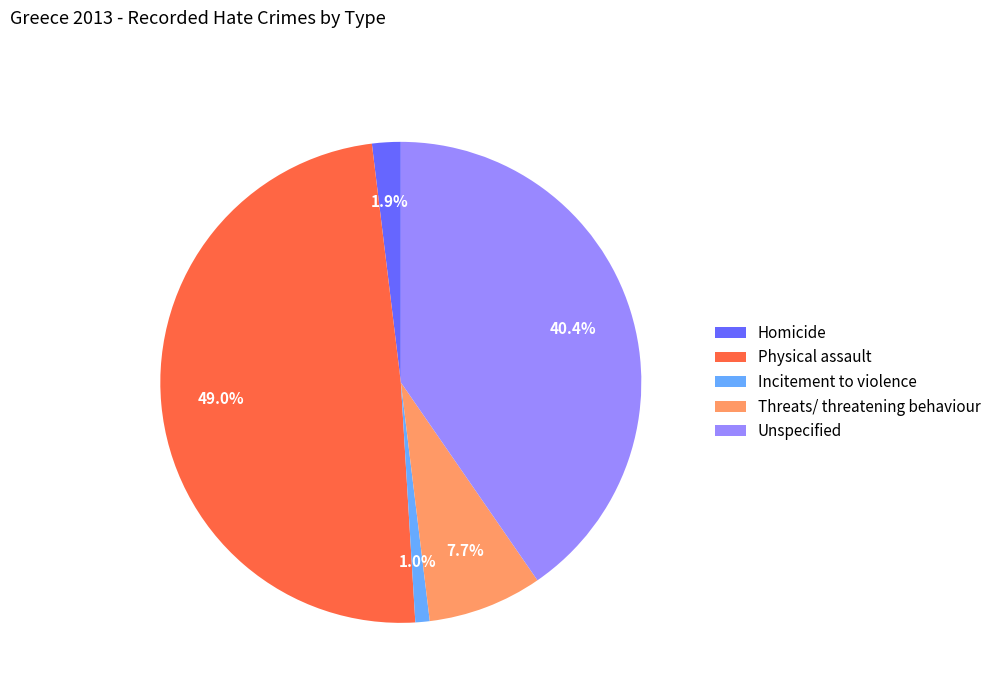

Which slice is the smallest?

Incitement to violence